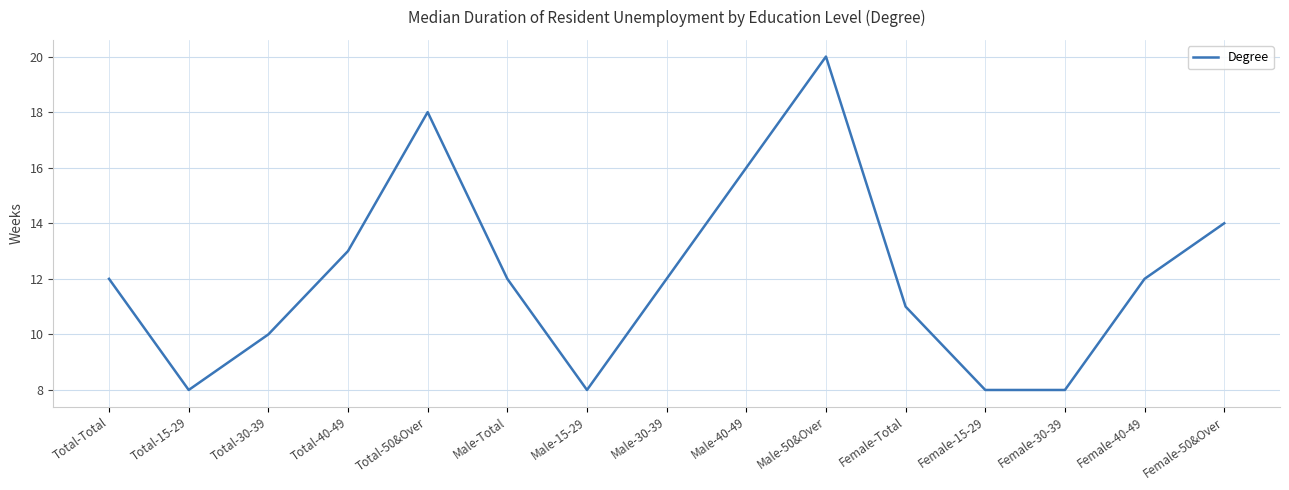

At which category does the data reach its first local peak?

Total-50&Over